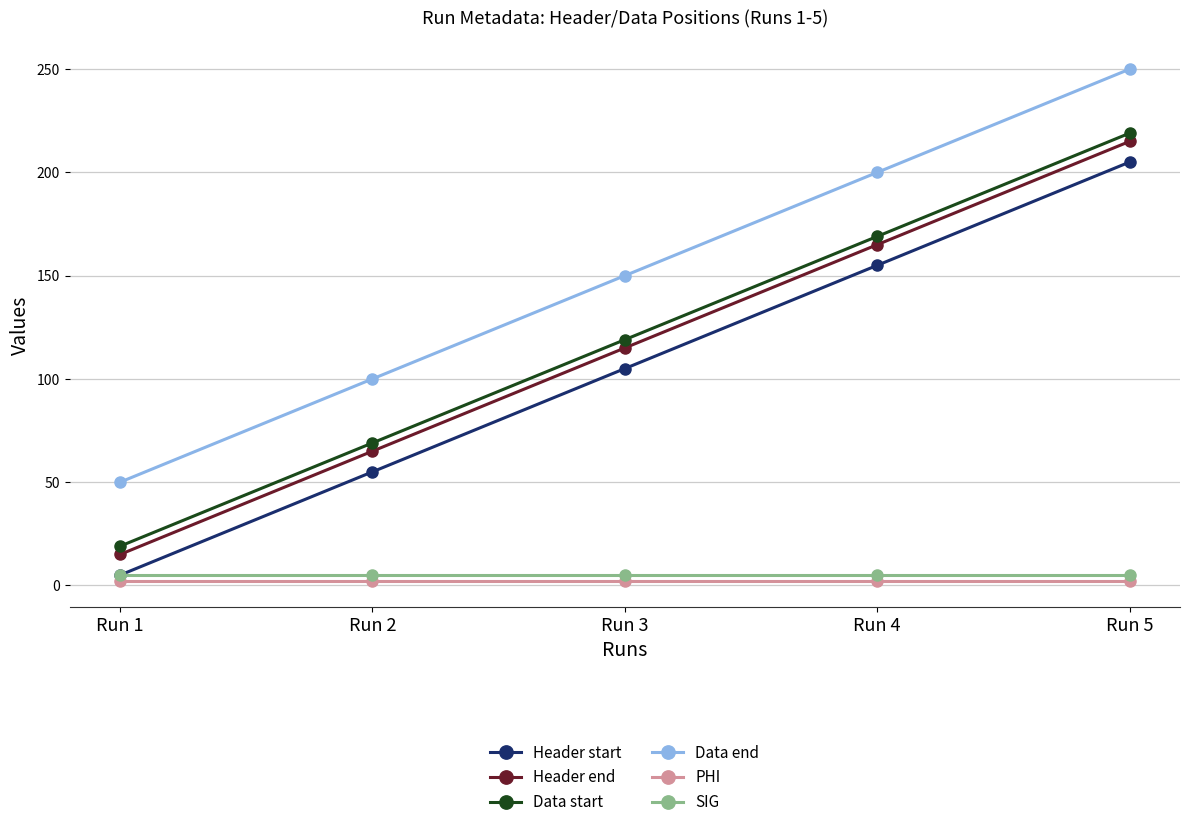

True or false: PHI and Header end cross at least once.

False